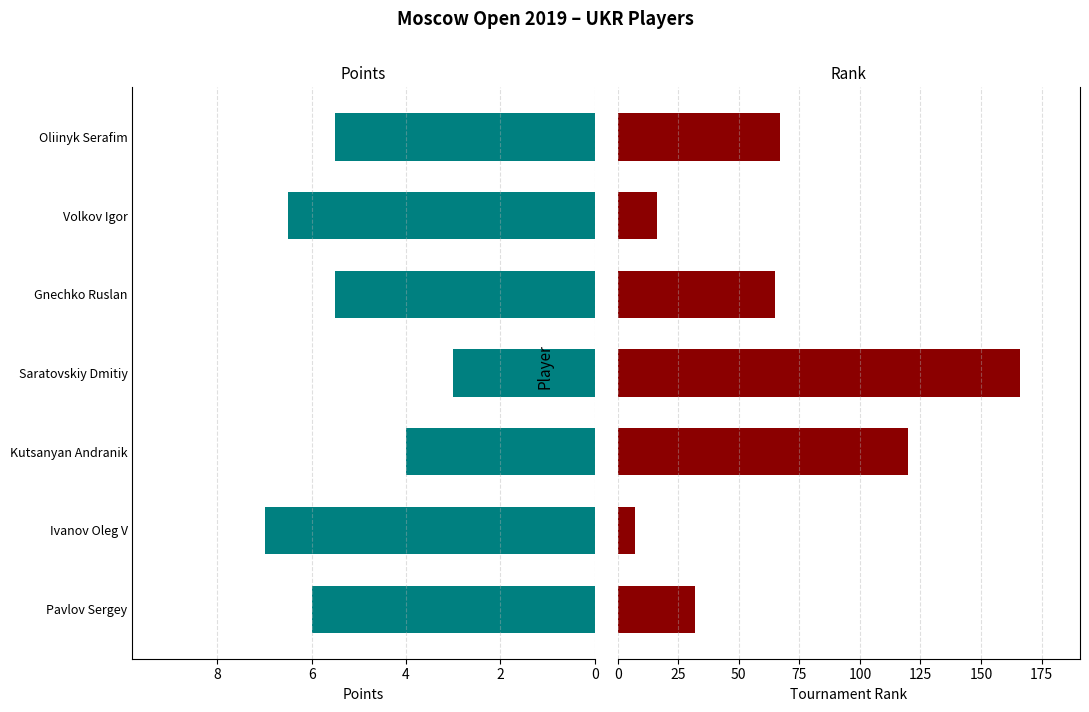

Are the bars horizontal?

Yes